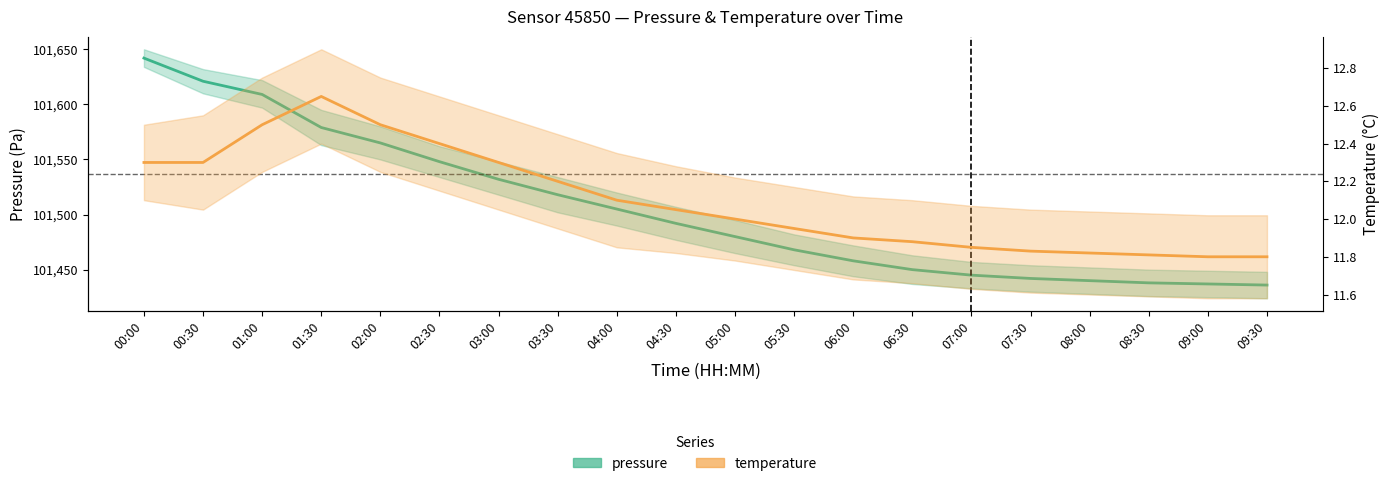

Which label corresponds to the smallest value in the chart?

09:00